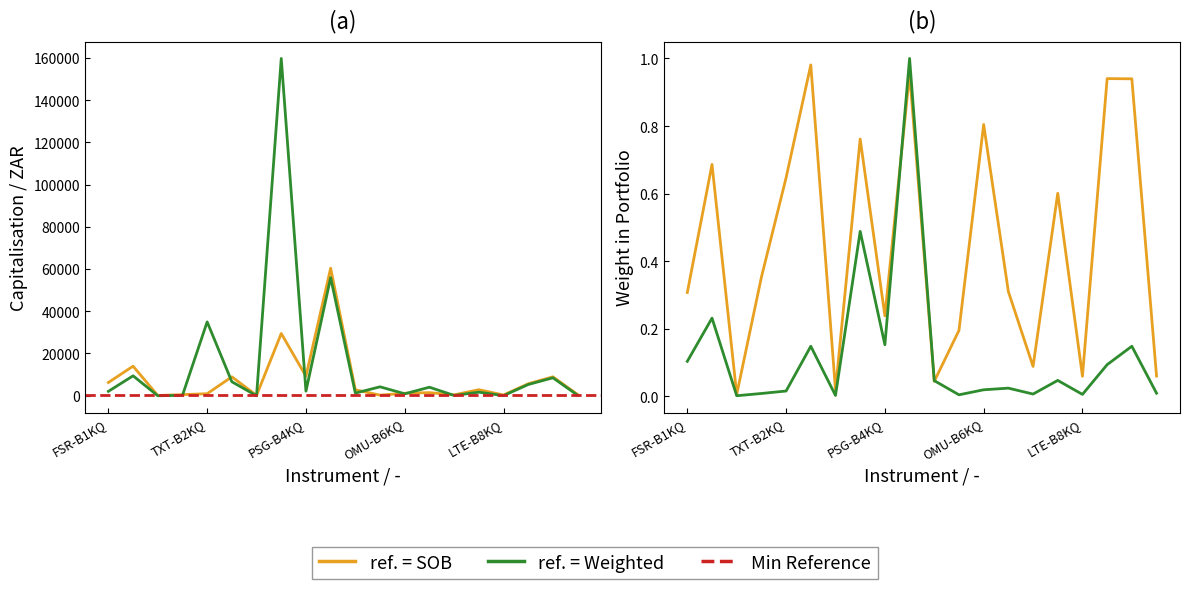

True or false: Weight in Portfolio and Capitalisation cross at least once.

False